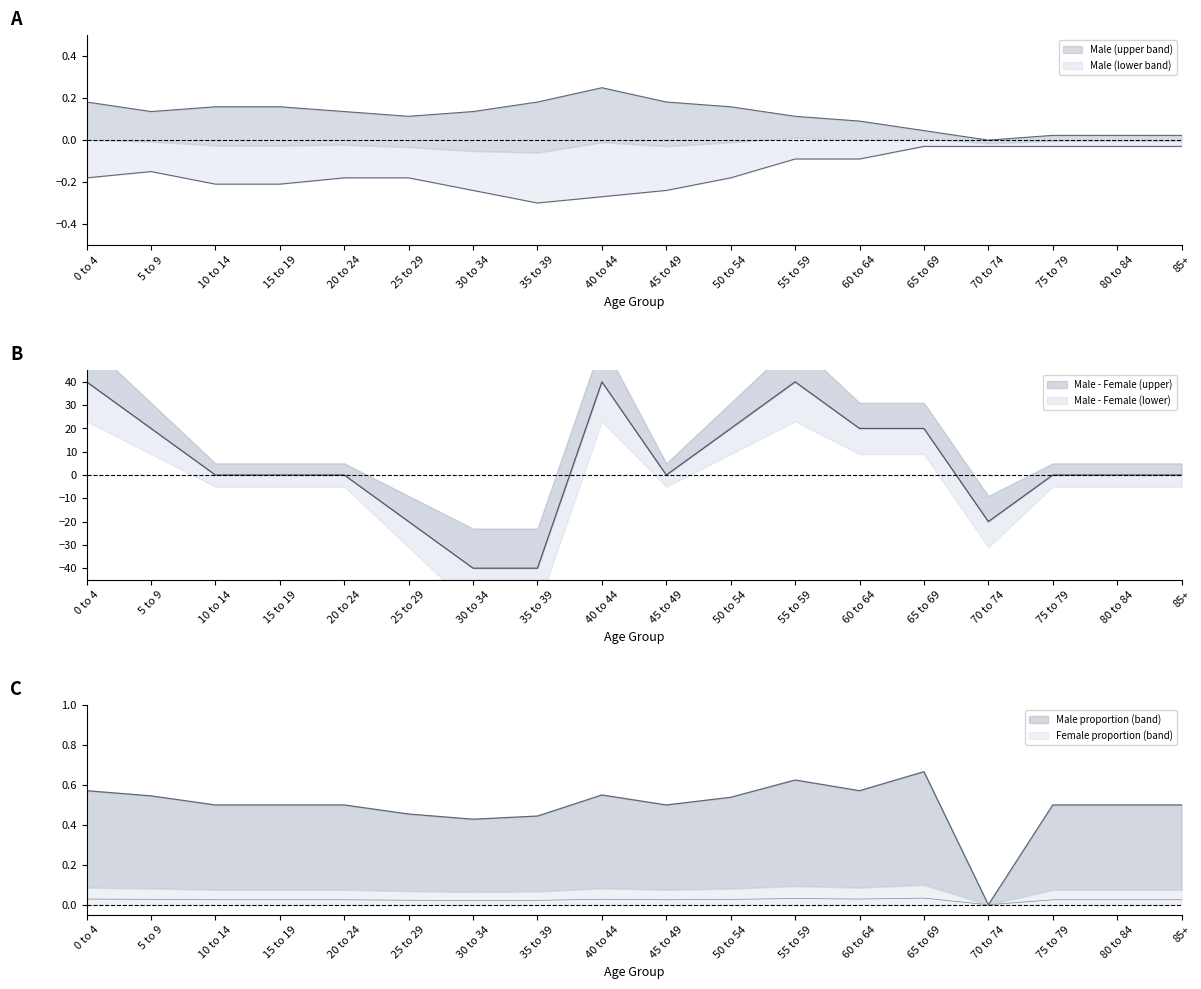

True or false: Male and Female intersect in this chart.

False